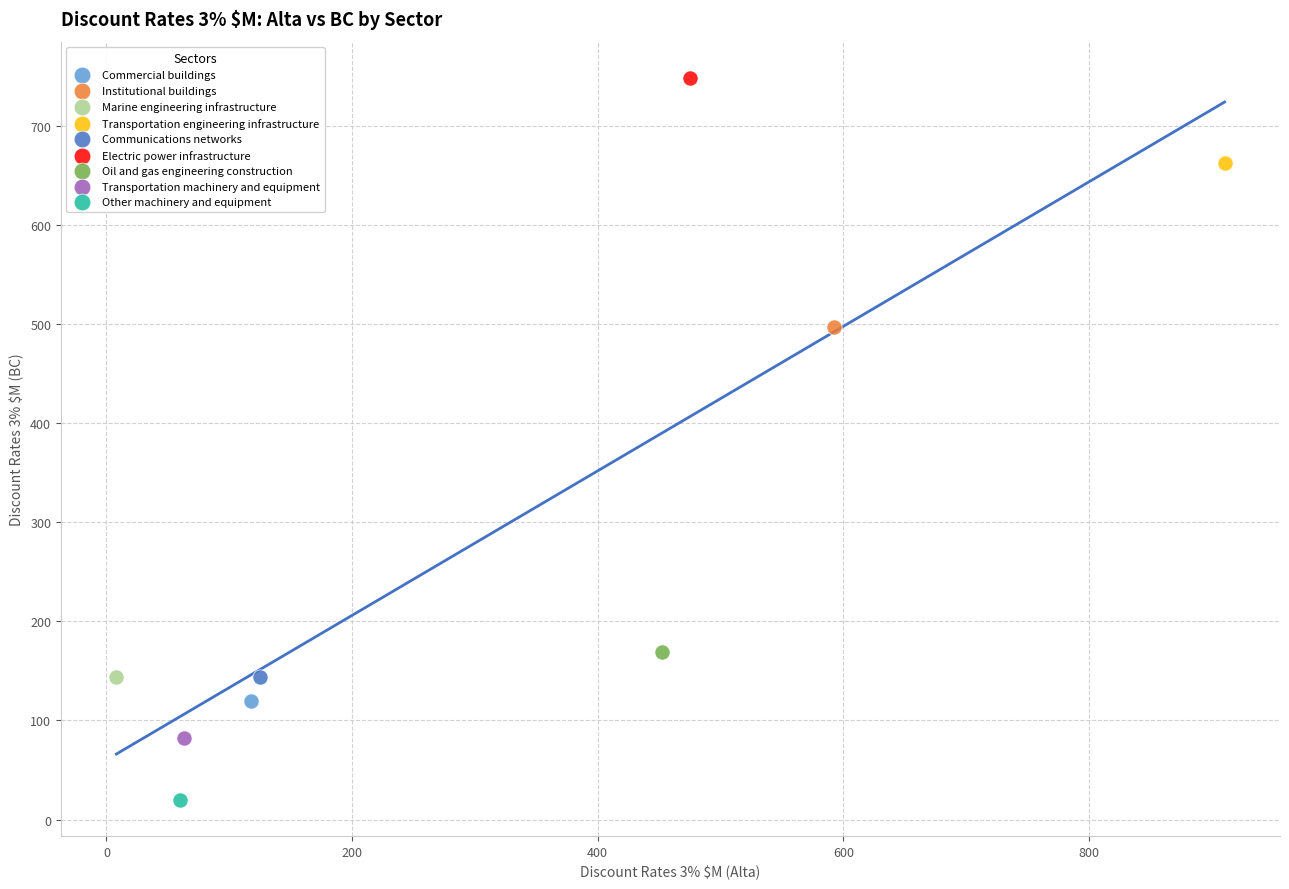

What are all the series names shown in the legend?

Commercial buildings, Institutional buildings, Marine engineering infrastructure, Transportation engineering infrastructure, Communications networks, Electric power infrastructure, Oil and gas engineering construction, Transportation machinery and equipment, Other machinery and equipment